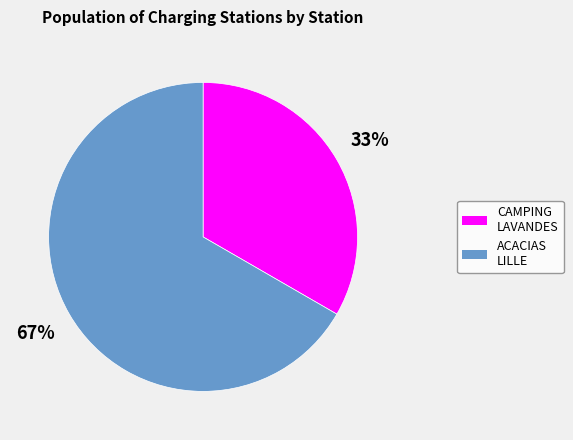

To the nearest percent, what is the average slice percentage?

50%